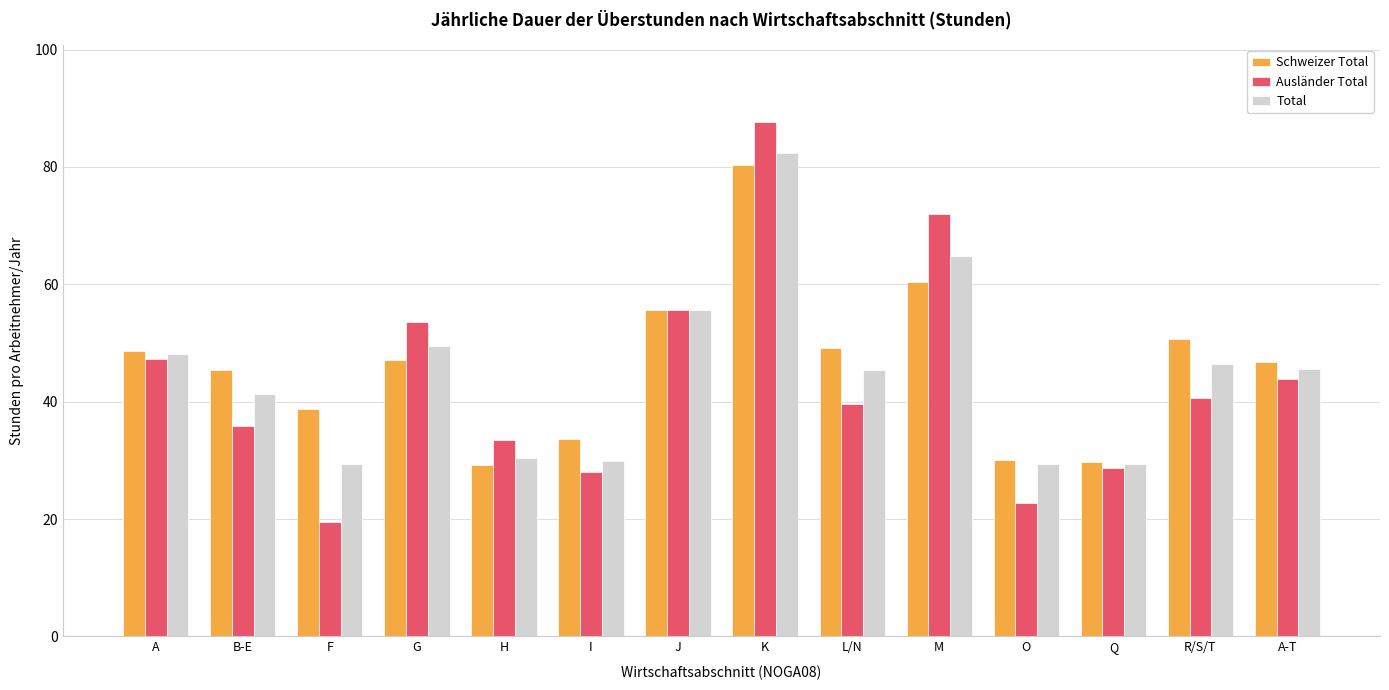

What value does the Schweizer Total series have at G?

47.0